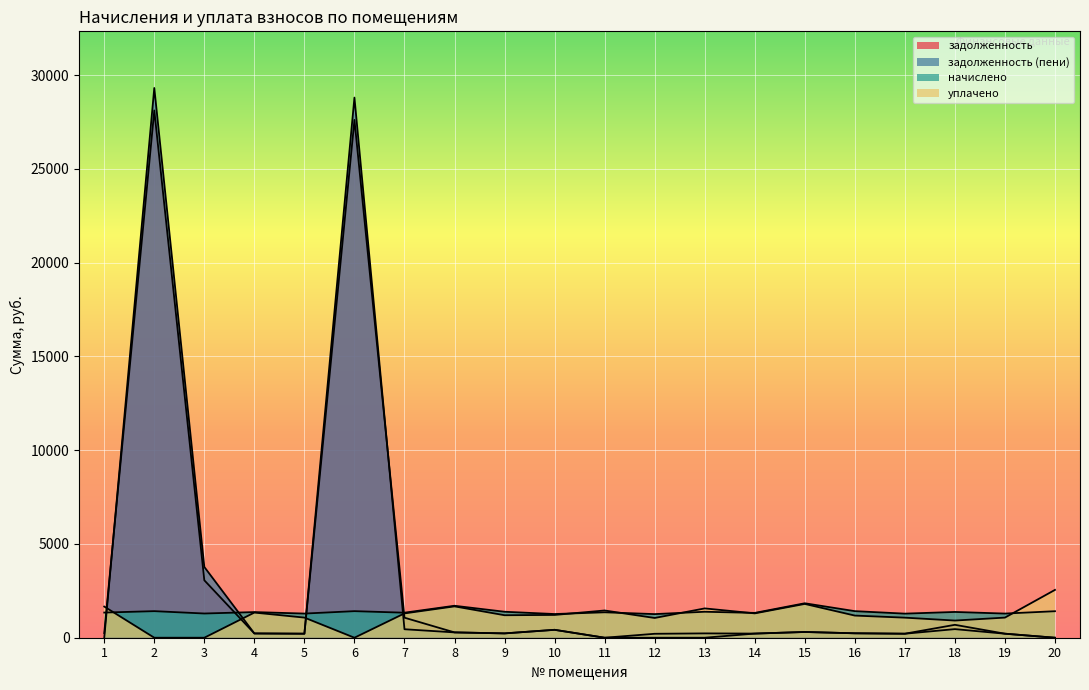

Between 9 and 13, which is larger?

9